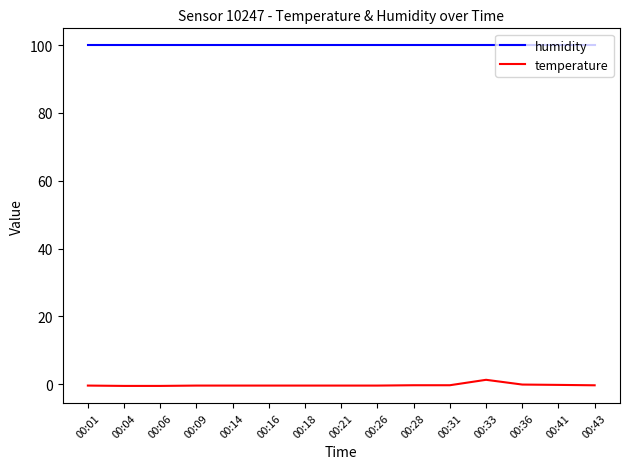

Is the value of humidity at 00:14 greater than the value of temperature at 00:33?

Yes